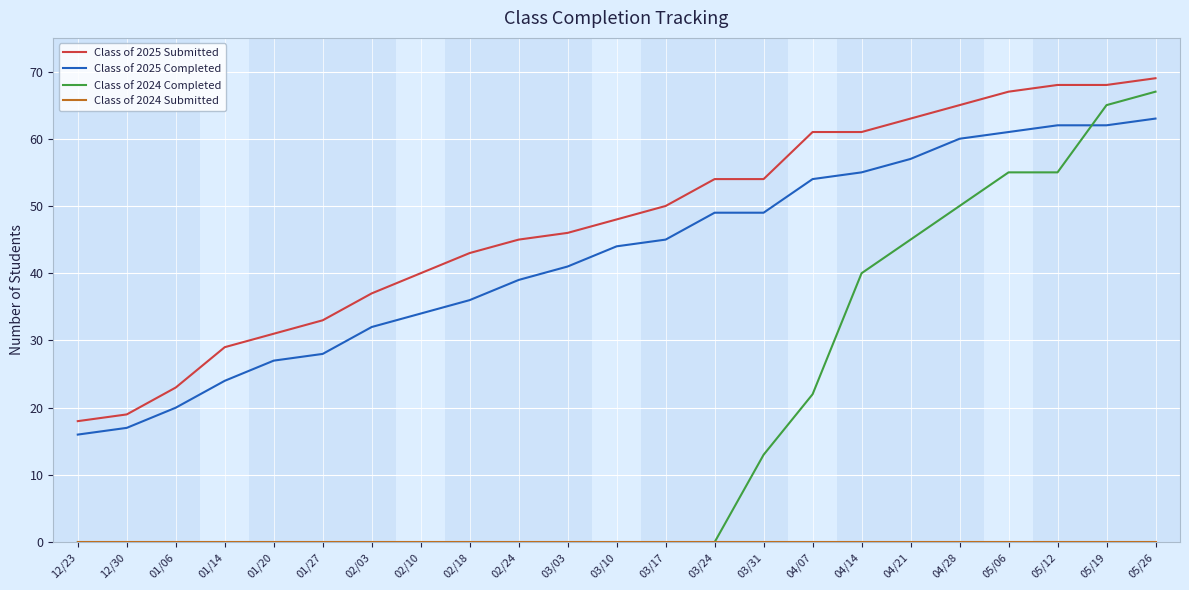

What is the lowest value of the Class of 2025 Completed series?

16